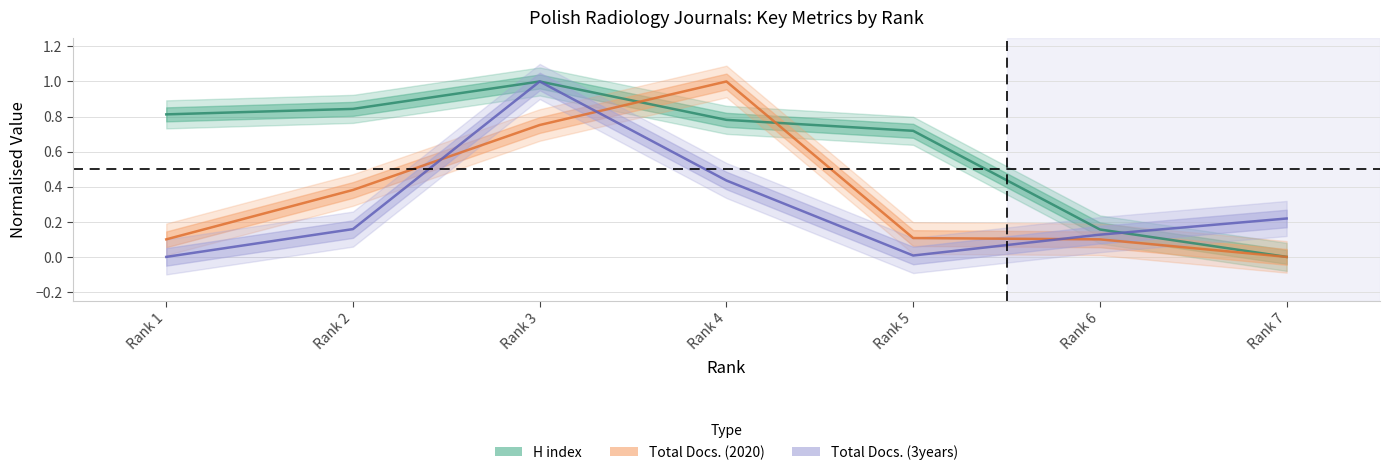

Is it true that H index equals 1.4 at Rank 2?

False